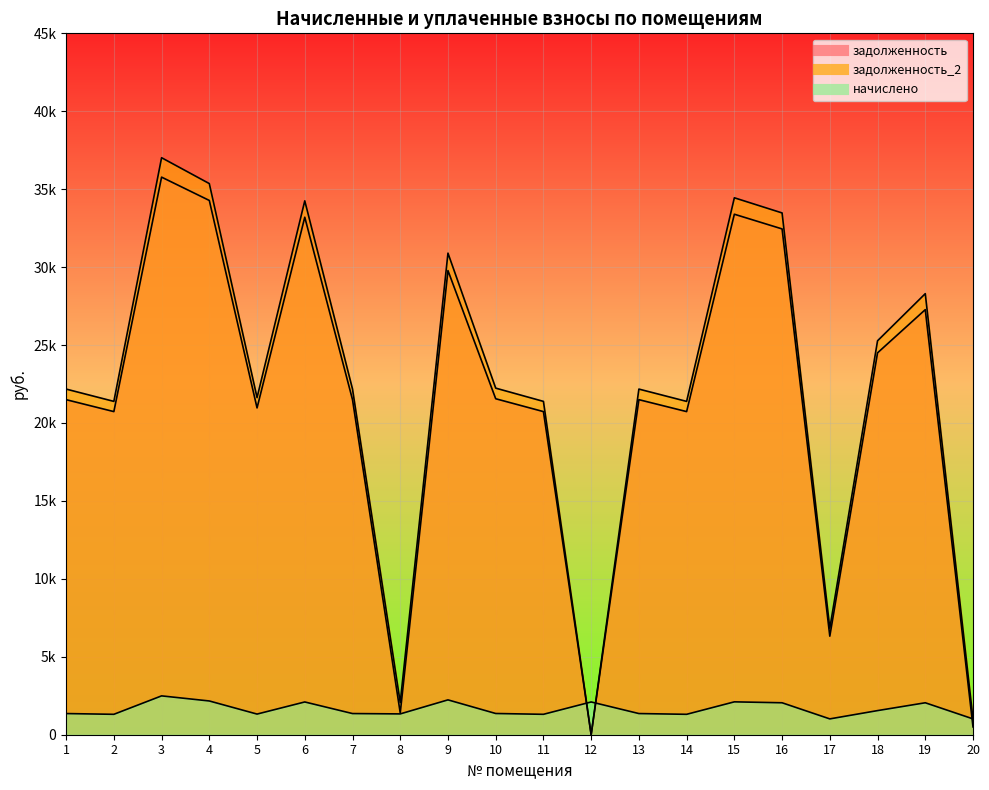

What is the value of the задолженность point at the 13th from the left?

21497.1